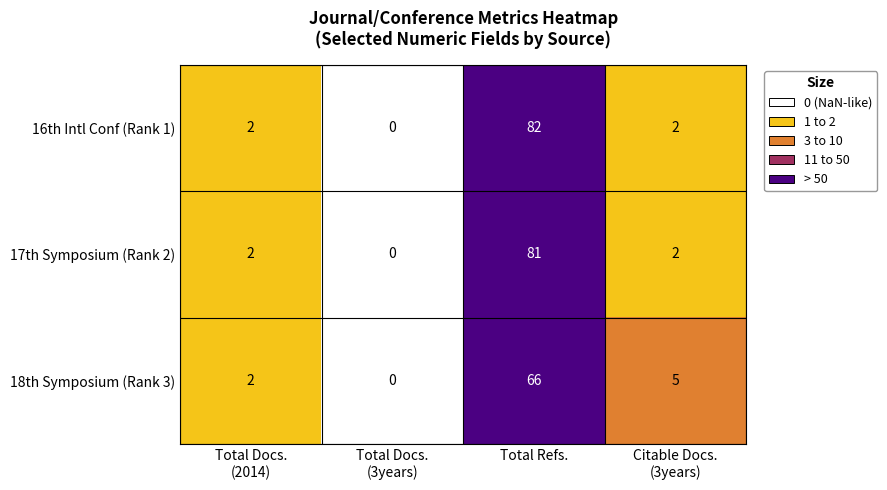

The value of 17th Symposium (Rank 2) at Total Refs. is 81. True or false?

True